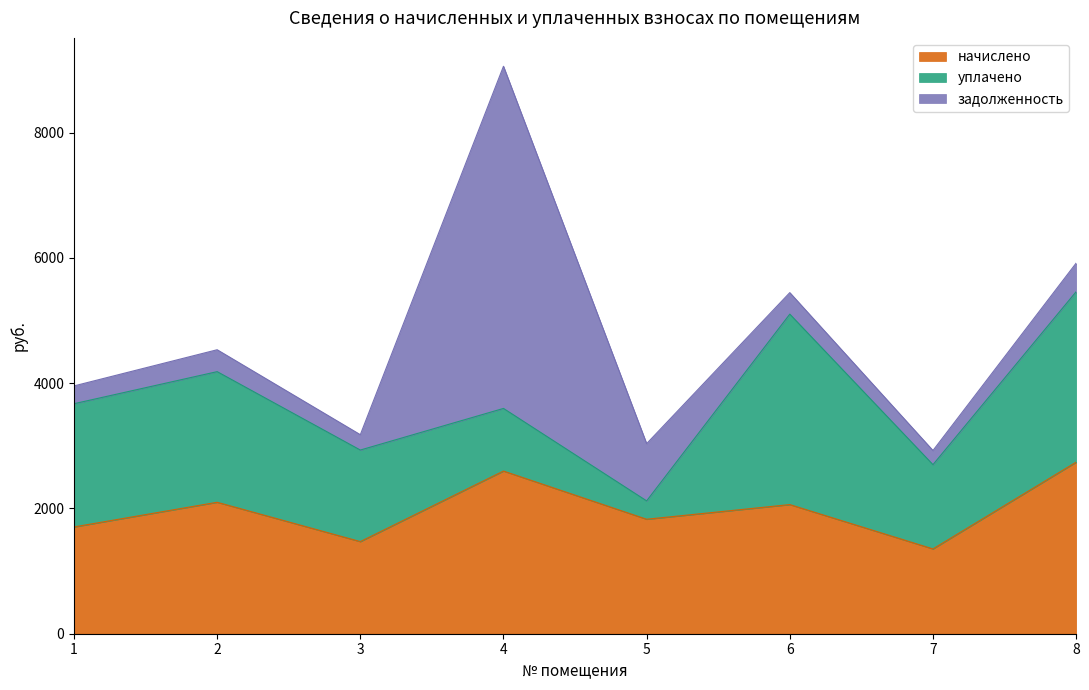

How many interior local valleys does the задолженность series have?

2